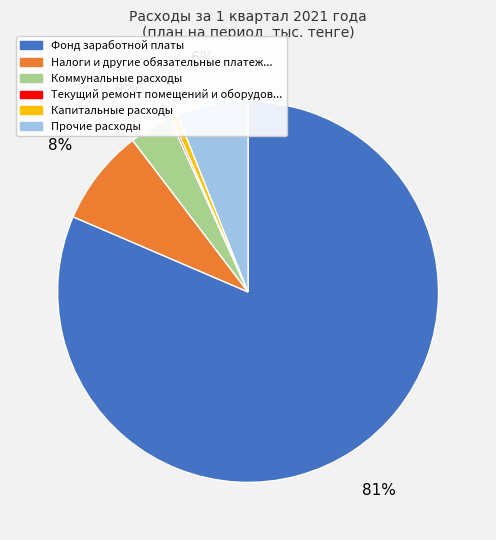

What is the largest slice in the pie chart?

Фонд заработной платы